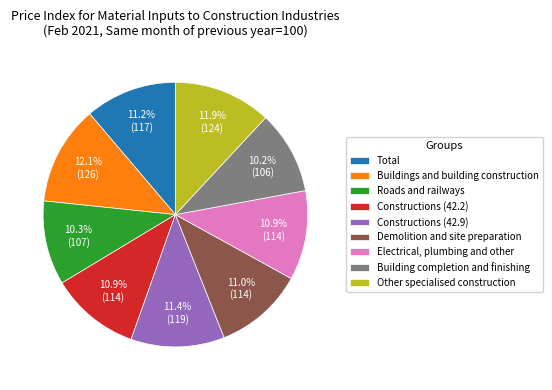

Does Demolition and site preparation account for over 50% of the chart?

No